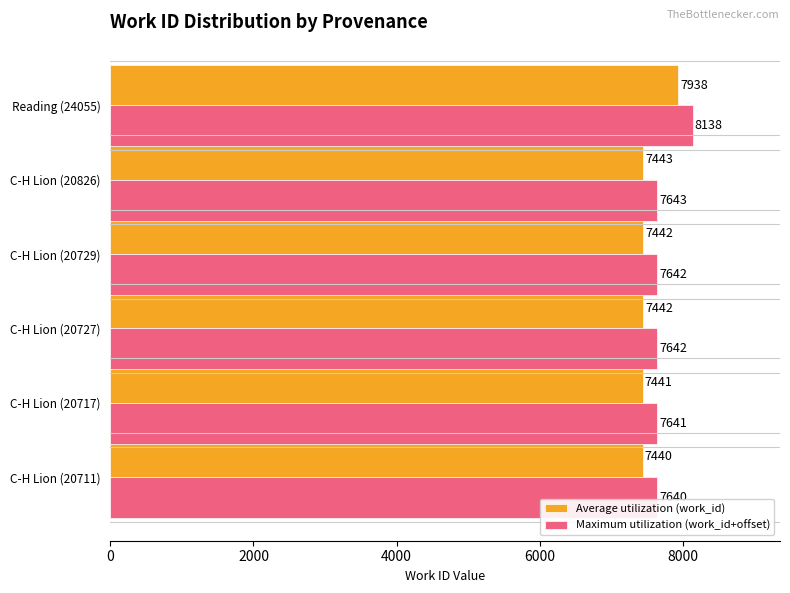

Is the value of Maximum utilization (work_id+offset) at C-H Lion (20711) greater than the value of Average utilization (work_id) at C-H Lion (20826)?

Yes